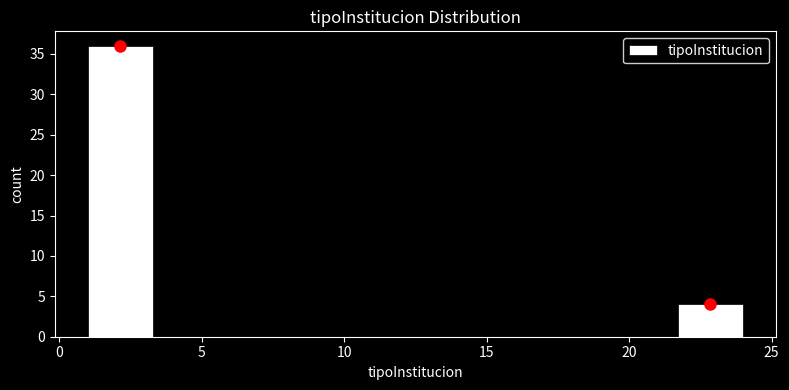

How tall is the bar that spans 1.0 to 3.3 on the x-axis? Neither the bar edges nor the heights are printed on the chart, so give them approximately, as read against the axes.

36